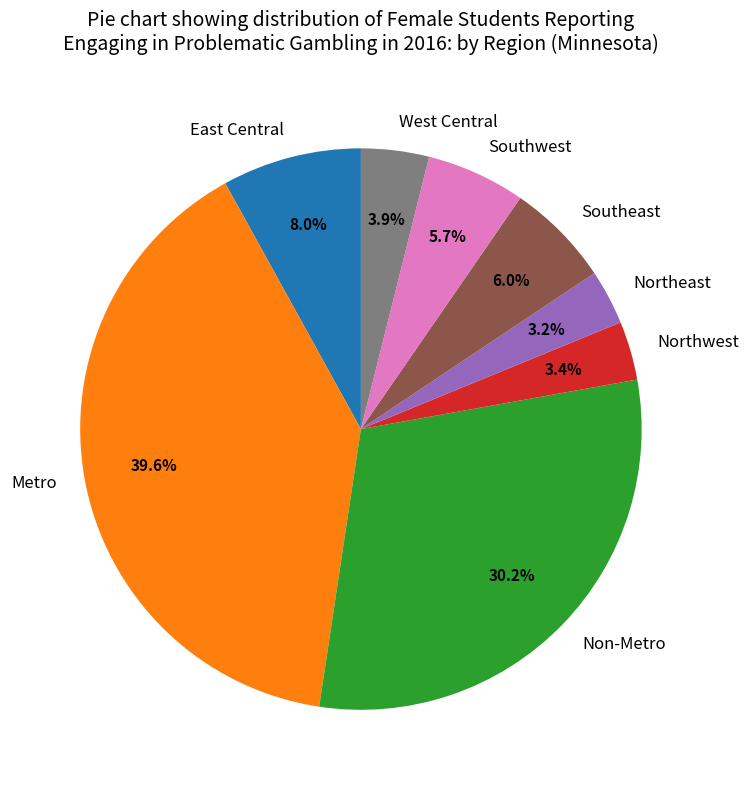

Does Metro represent more than half of the total?

No